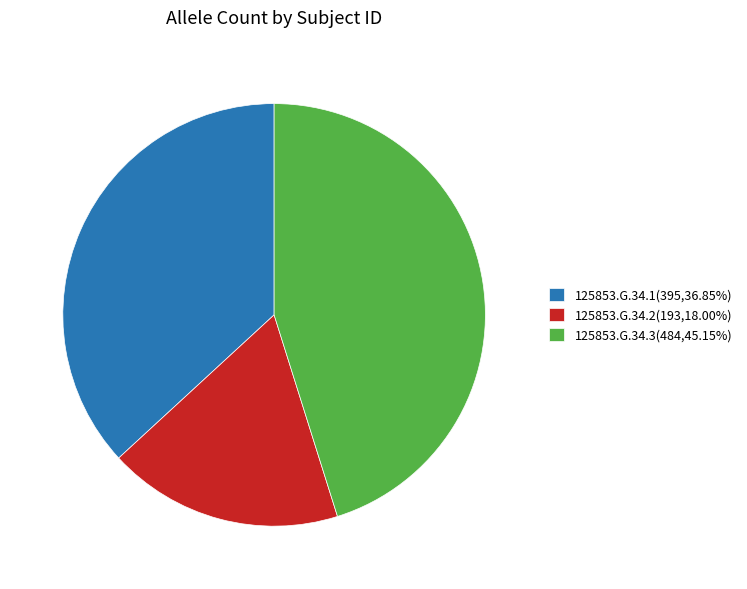

Is it true that 125853.G.34.1 is 28% of the pie?

False